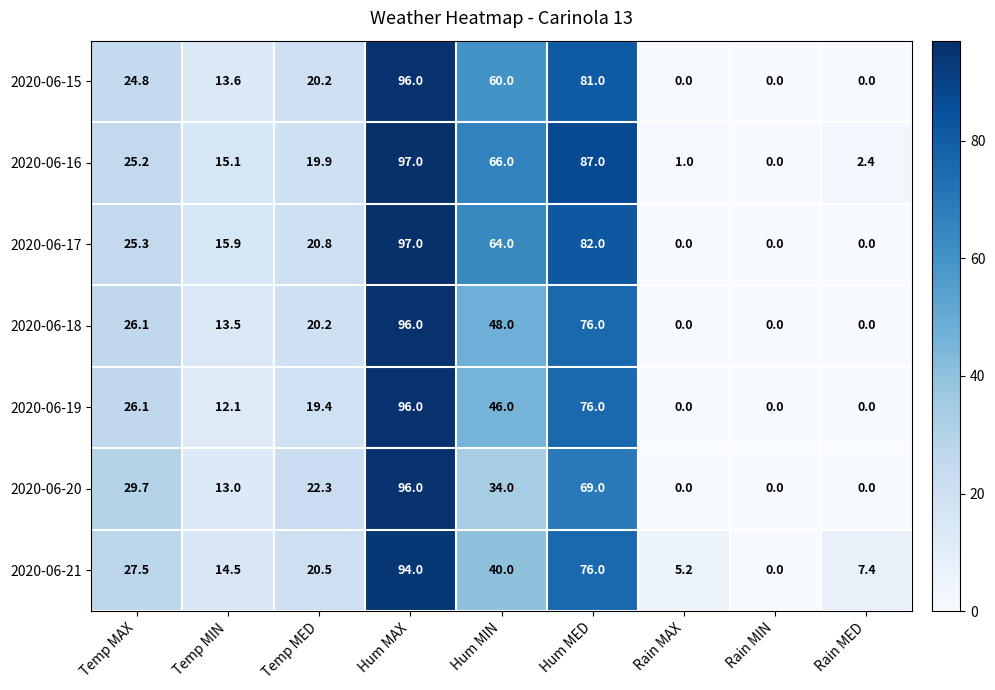

What is the spread (max minus min) of values at Hum MIN?

32.0